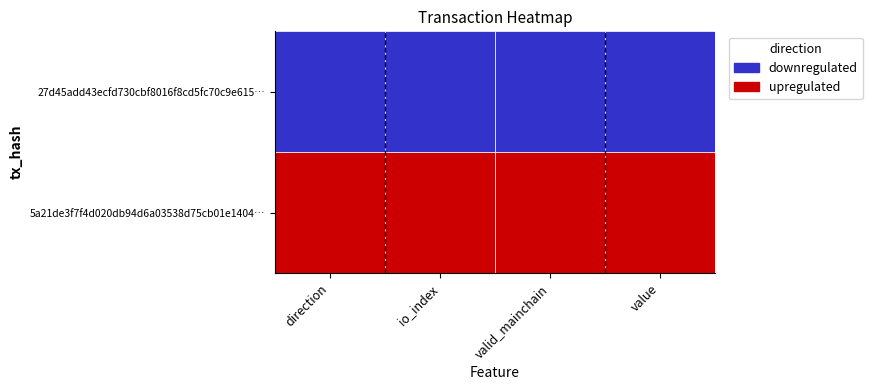

What is the smallest value displayed?

-1